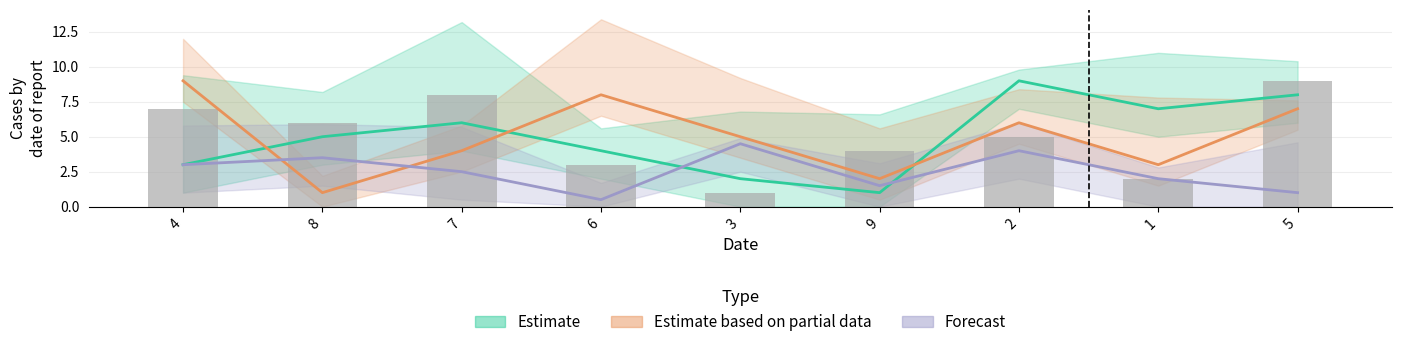

What is the label of the 4th bar from the left?

6